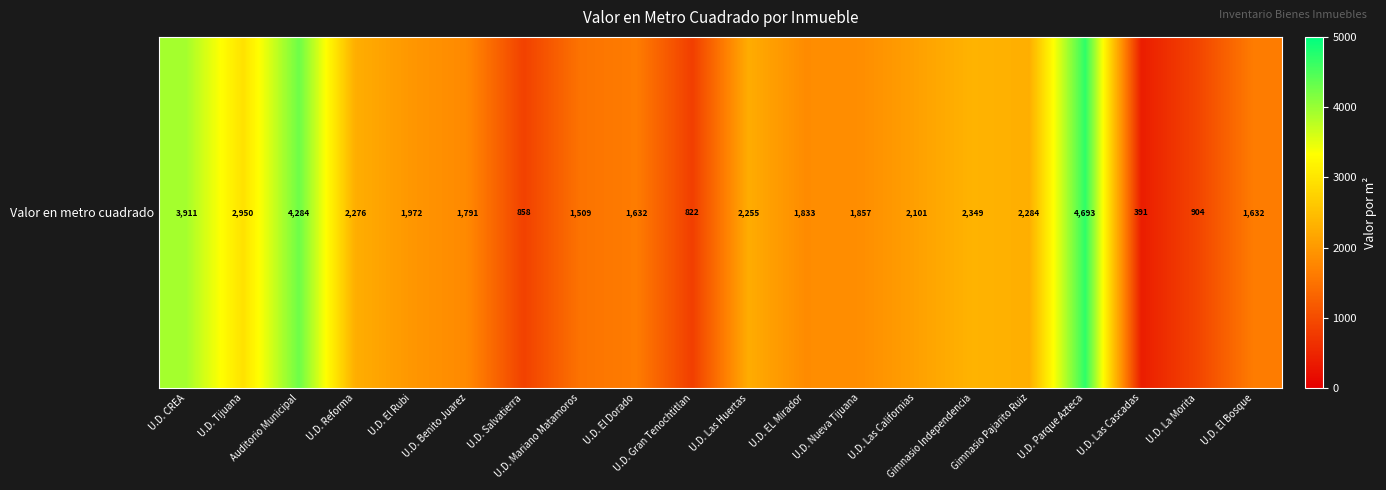

What is the difference between the maximum and second lowest values?

3871